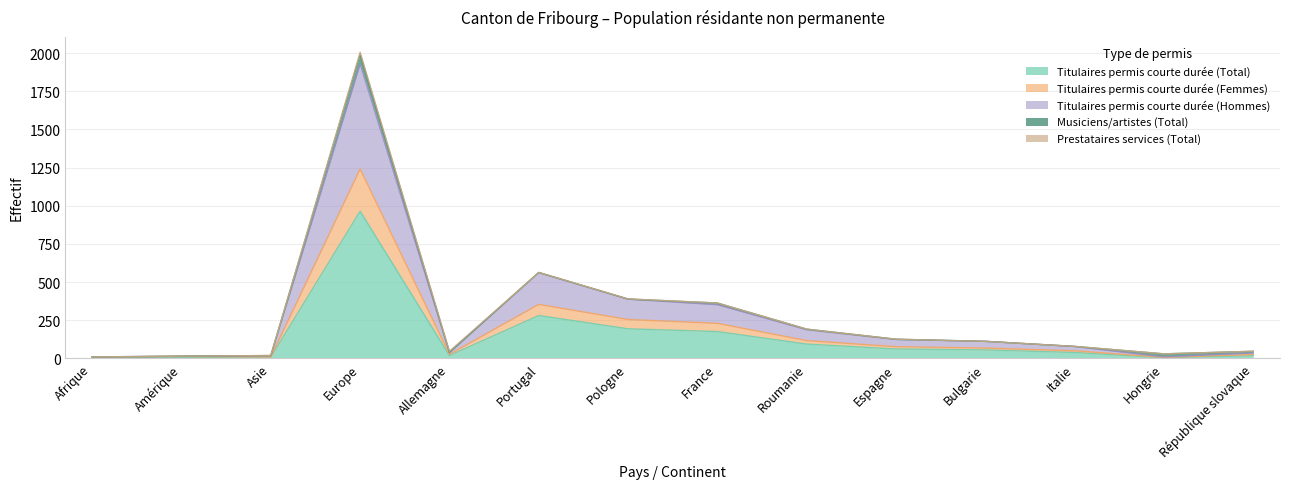

True or false: Titulaires permis courte durée (Femmes) and Titulaires permis courte durée (Hommes) intersect in this chart.

False